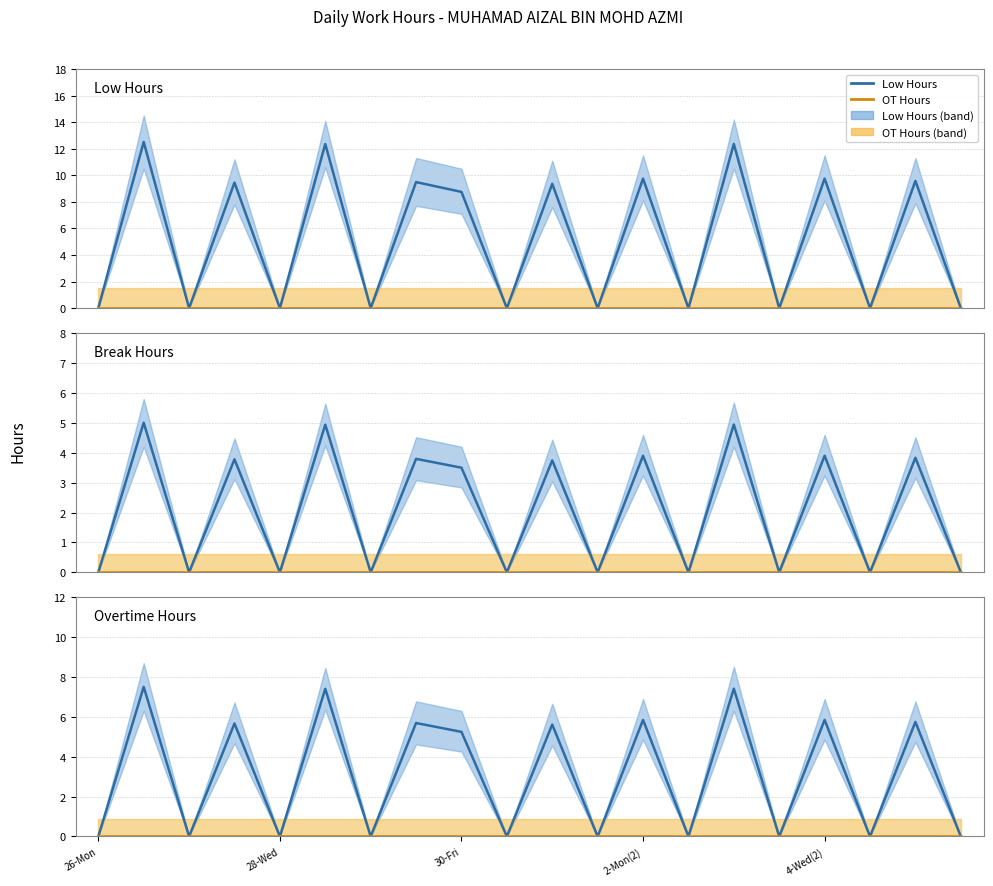

How many interior local peaks does the Low Hours series have?

9